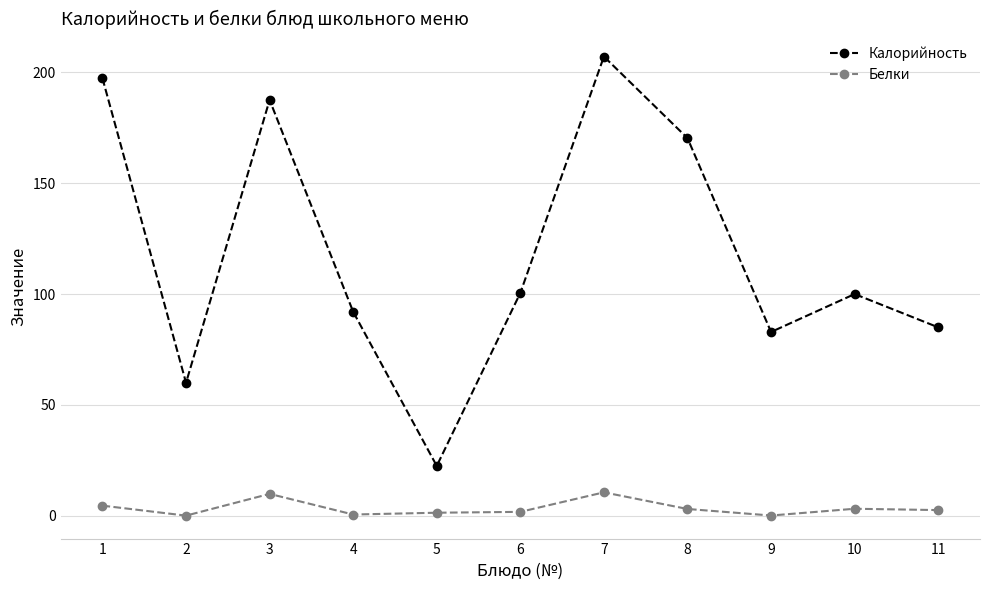

Which series changed the most between 2 and 11?

Калорийность